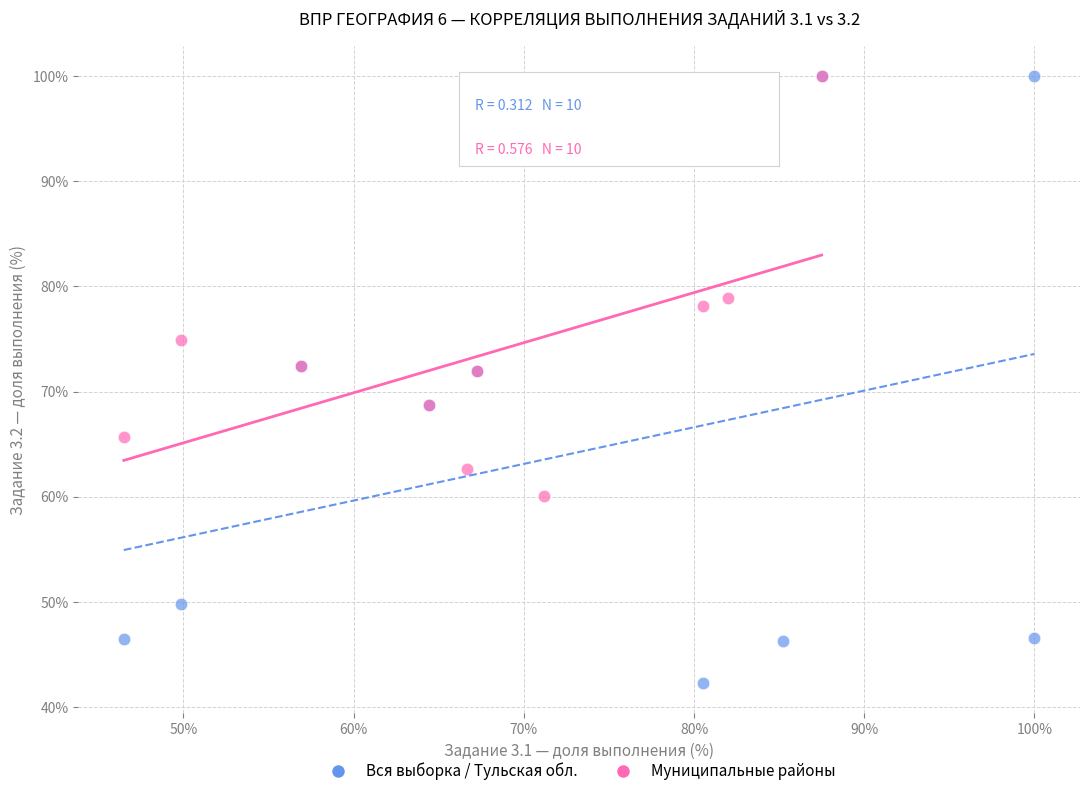

Which series has the widest spread of Y values?

Вся выборка / Тульская обл.